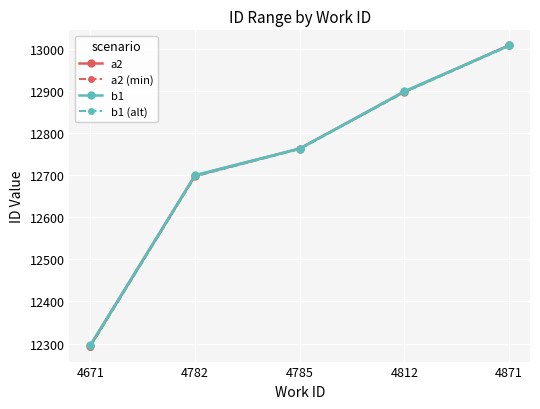

What is the value of the b1 point at the 2nd from the left?

12700.0